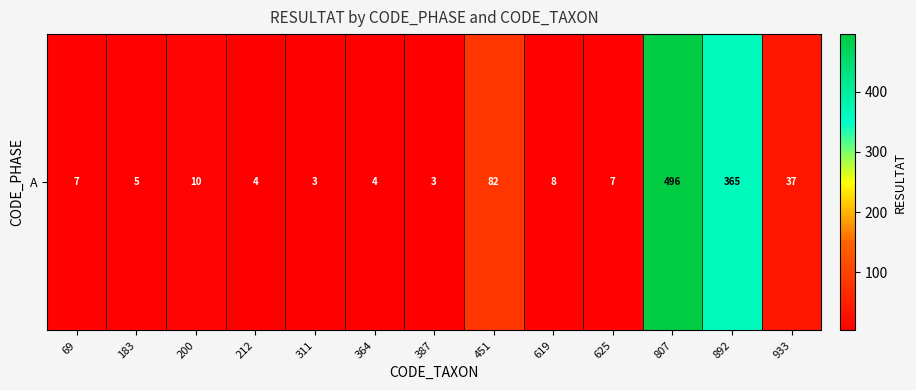

Between 892 and 619, which is larger?

892